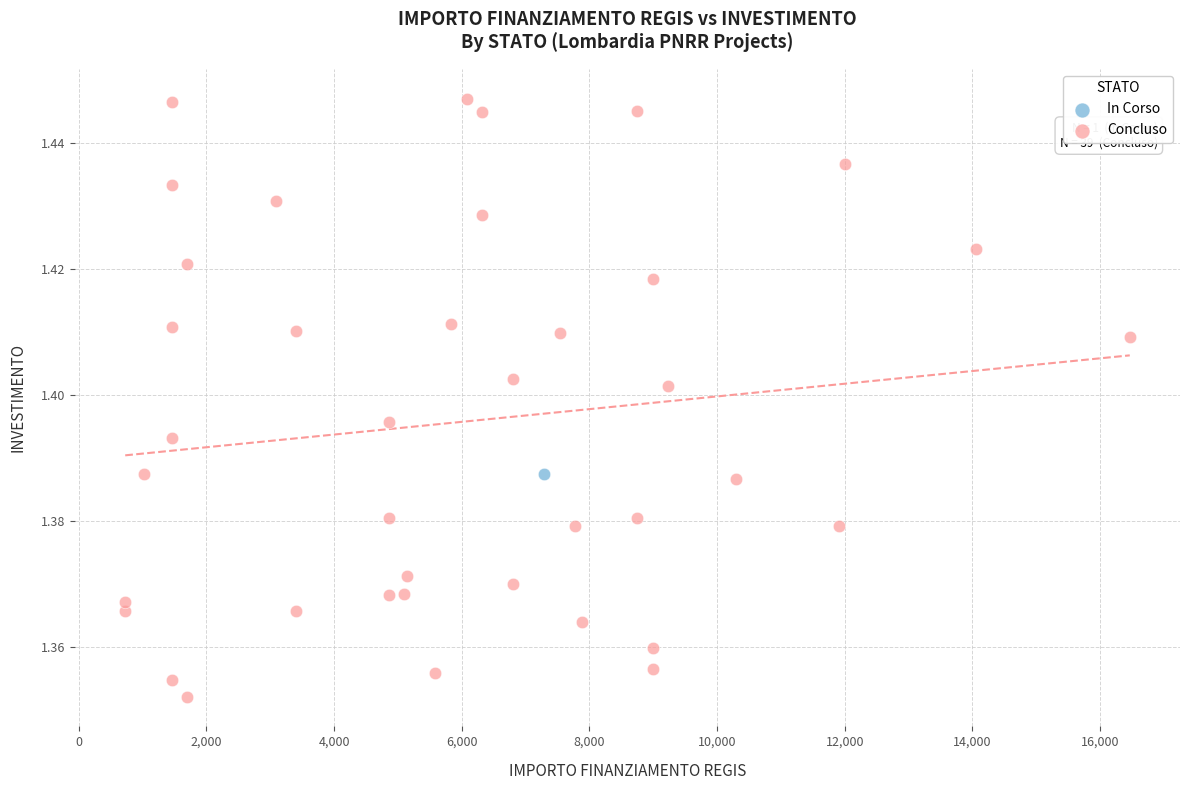

What are all the series names shown in the legend?

In Corso, Concluso